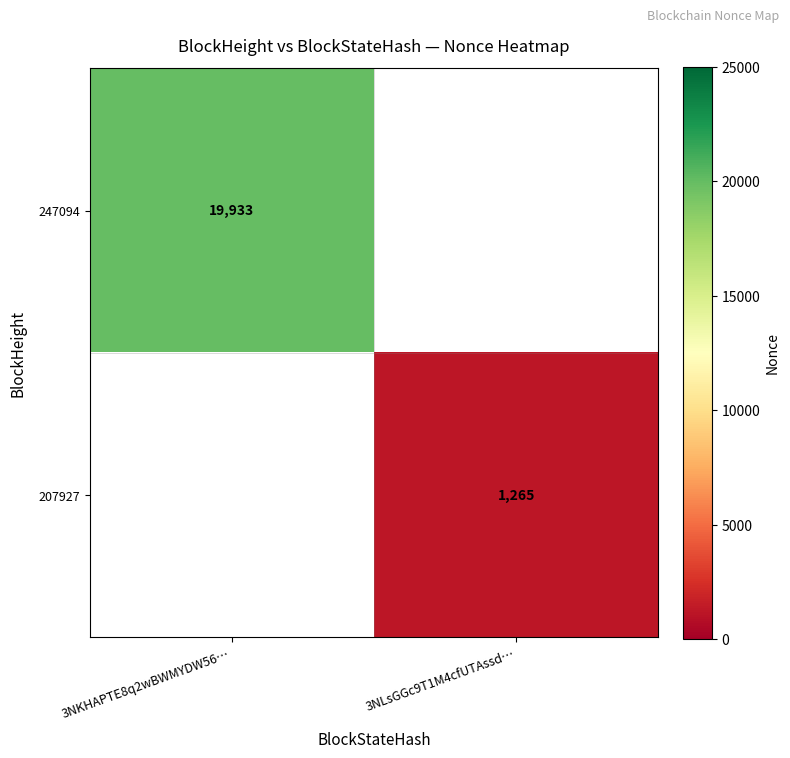

True or false: 247094 has a value of 26754 at 3NKHAPTE8q2wBWMYDW56….

False